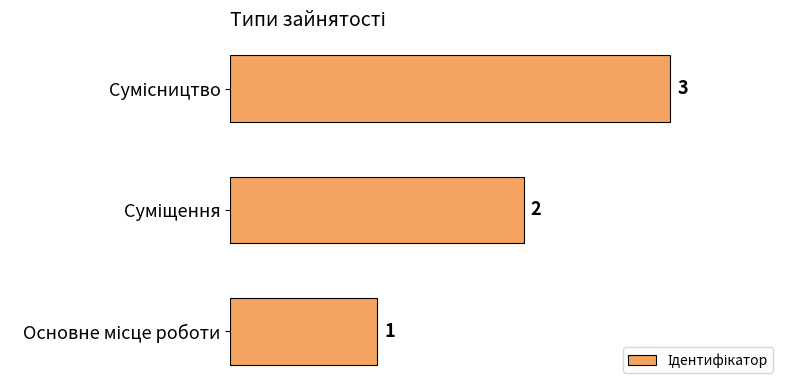

How many values are below 2?

1